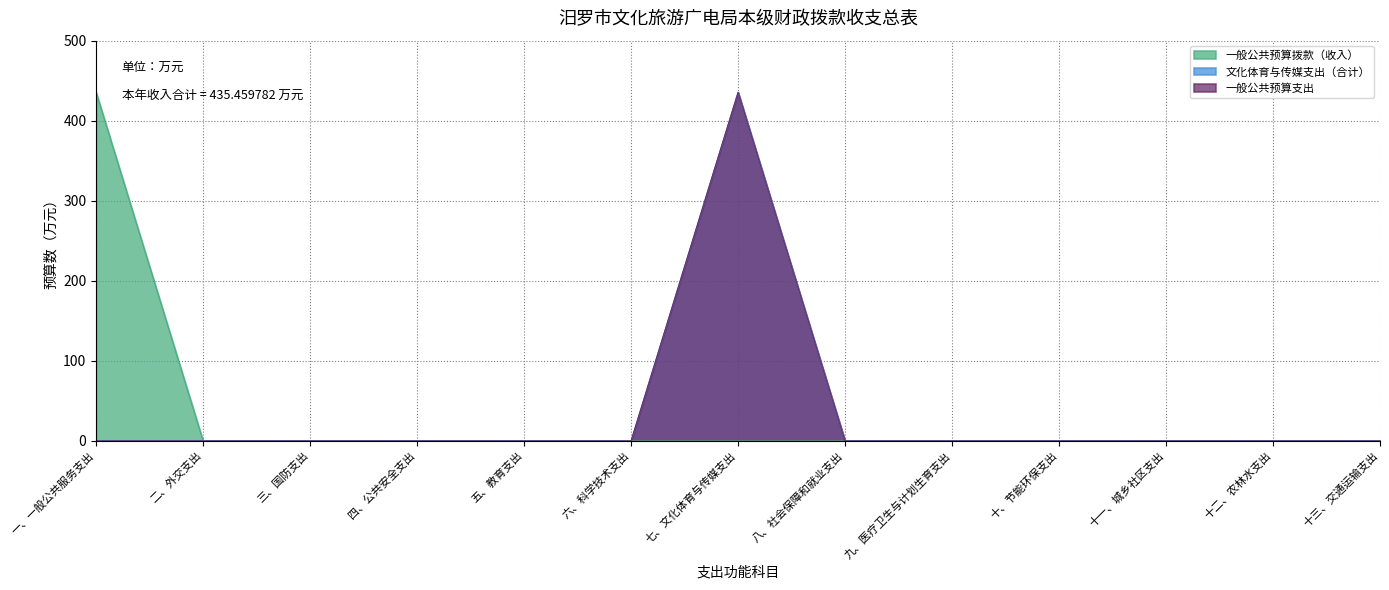

Is it true that 一般公共预算支出 equals -173.6 at 五、教育支出?

False